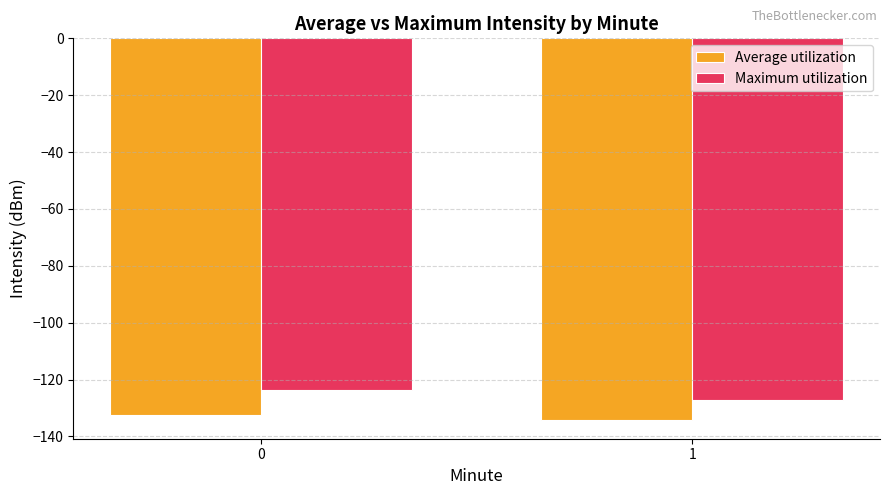

What is the highest value of the Maximum utilization series?

-123.5